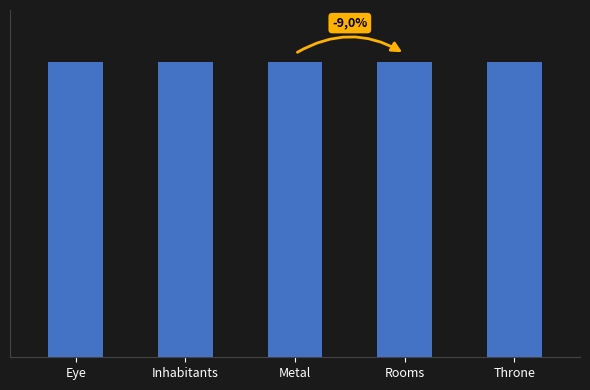

Are the bars horizontal?

No